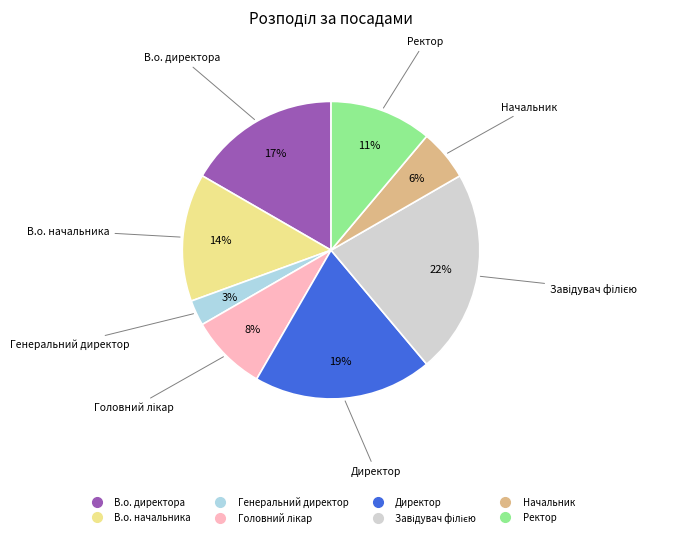

What is the smallest slice in the pie chart?

Генеральний директор